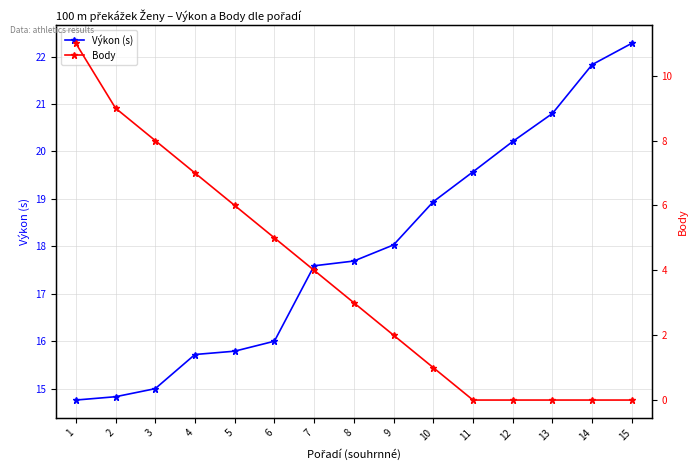

What is the average value of the Výkon (s) series?

17.9